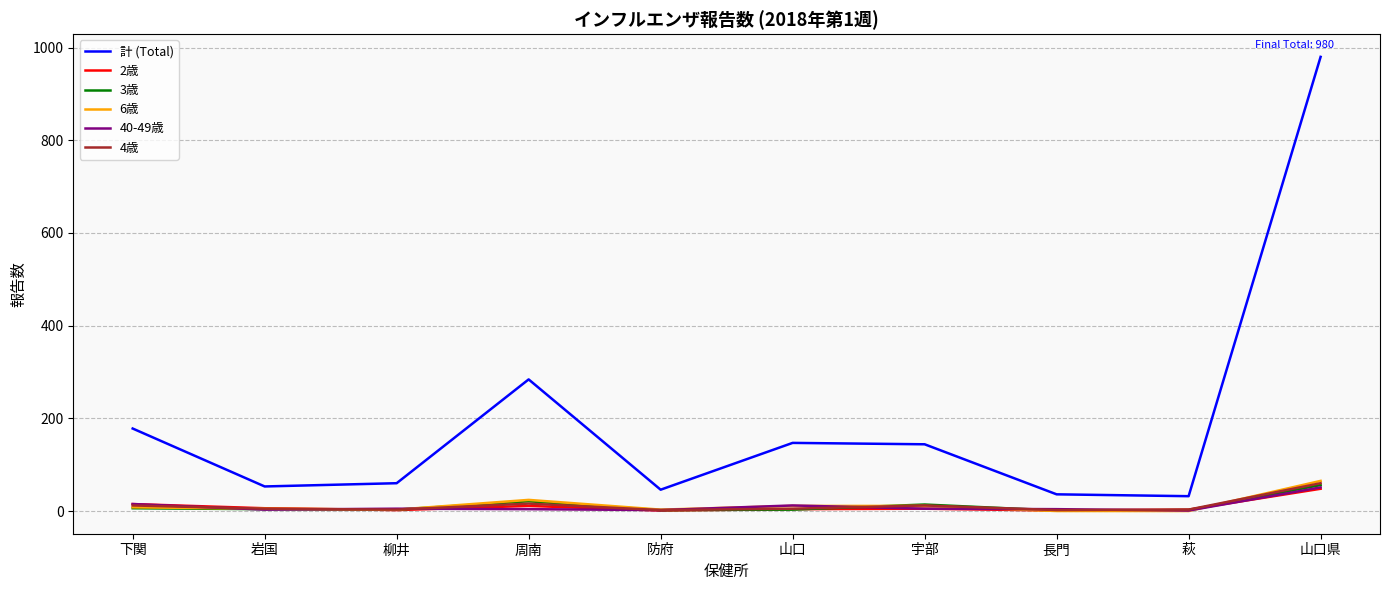

True or false: 計 (Total) and 40-49歳 intersect in this chart.

False